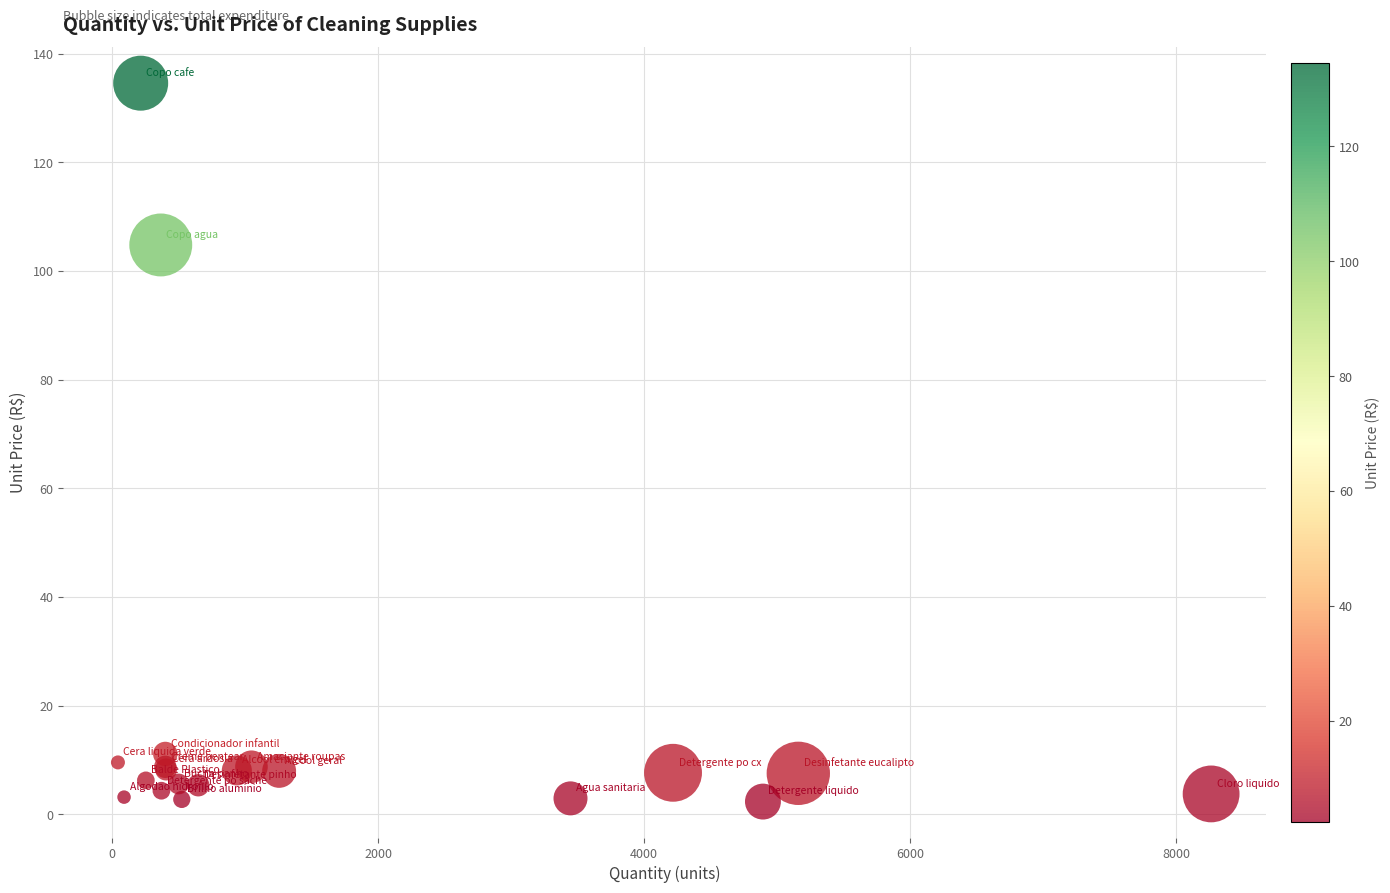

What Y value in the scatter plot is closest to 68?

104.8